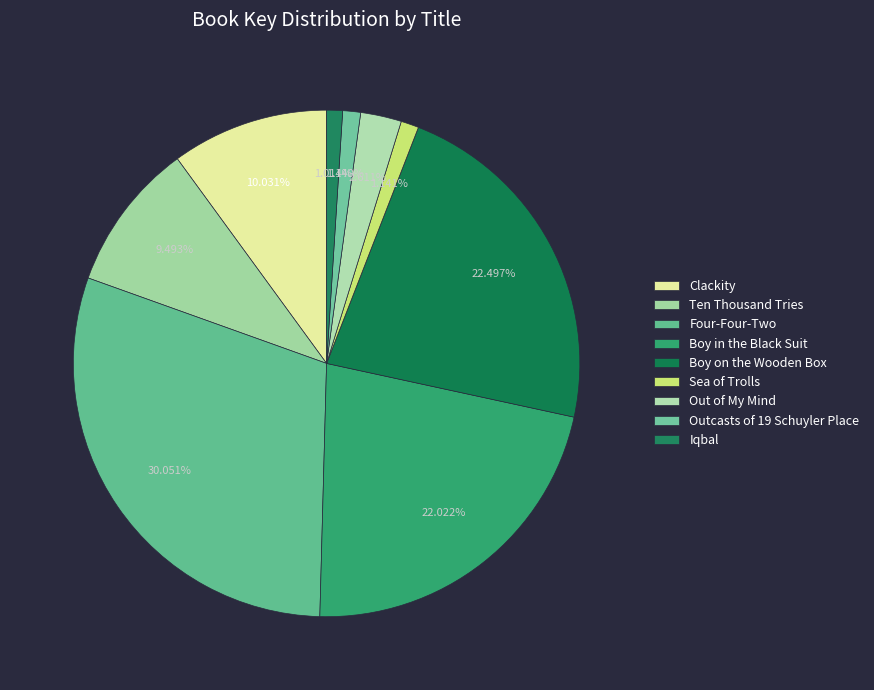

To the nearest percent, what is the average slice percentage?

11%